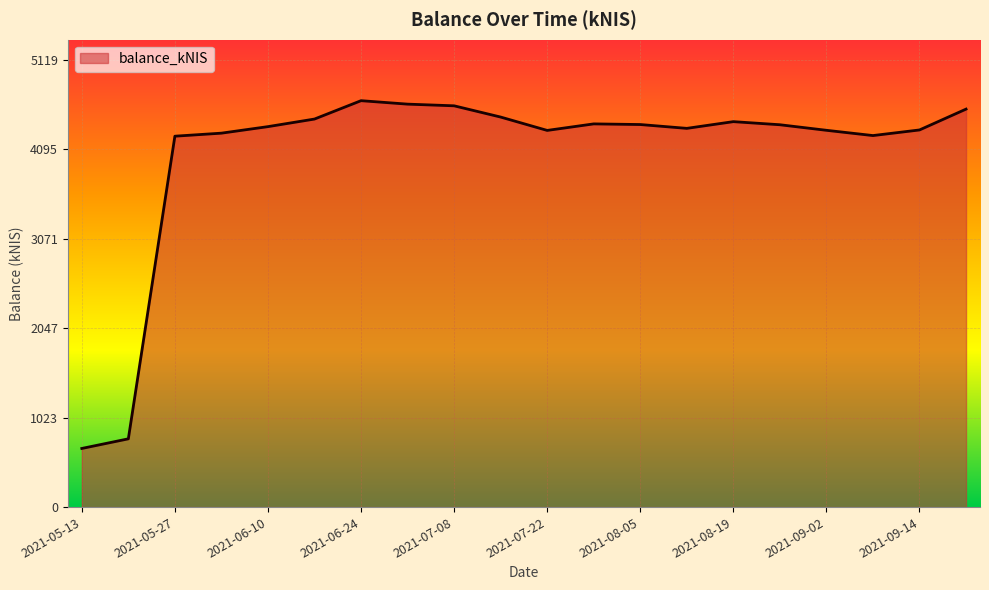

What is the maximum value shown in the chart?

4654.5